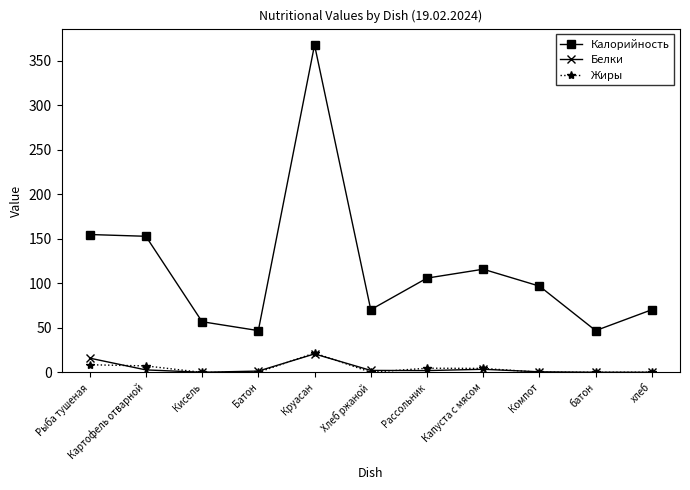

Count the number of data series in this chart.

3